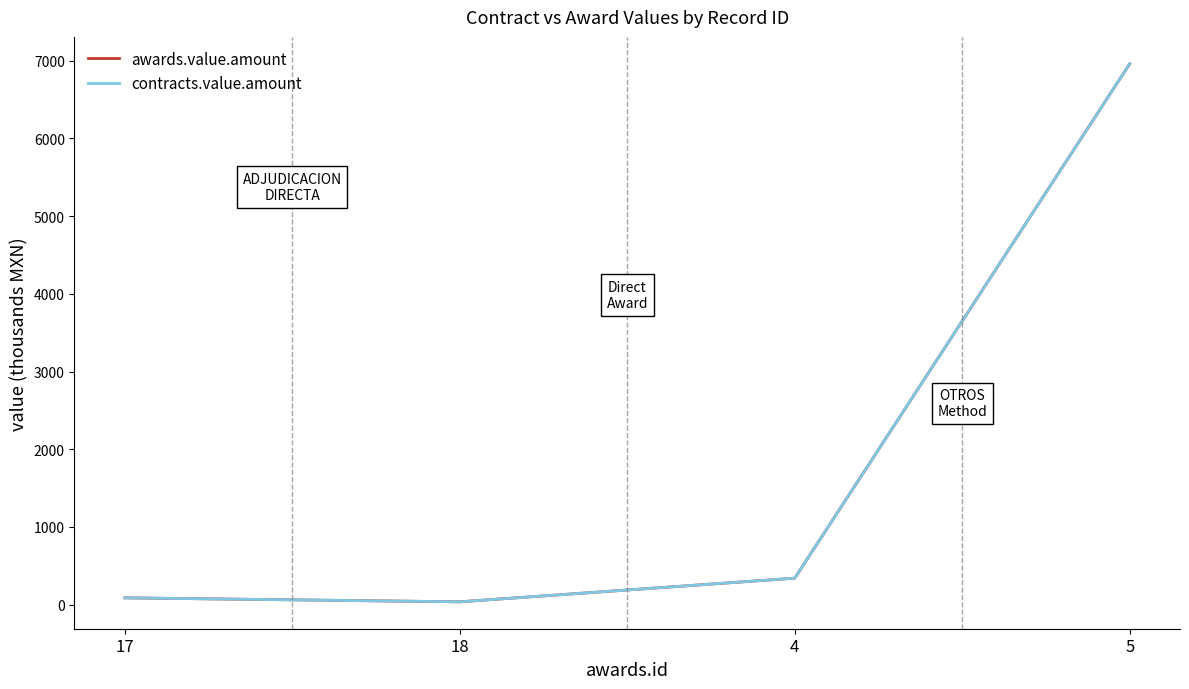

Does the chart display data point markers on the line(s)?

No